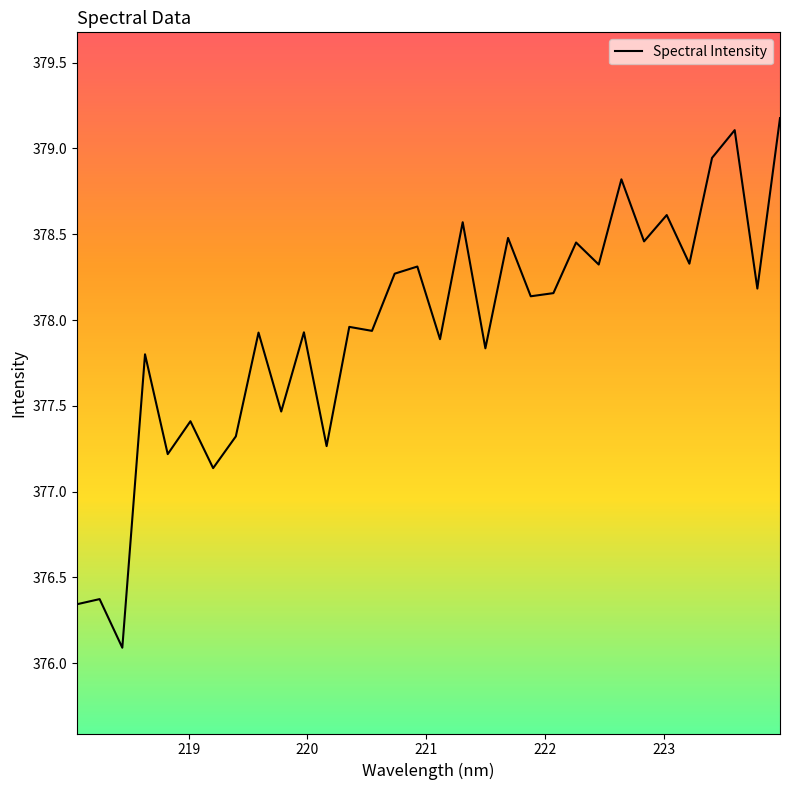

What is the difference between the maximum and second lowest values?

2.8